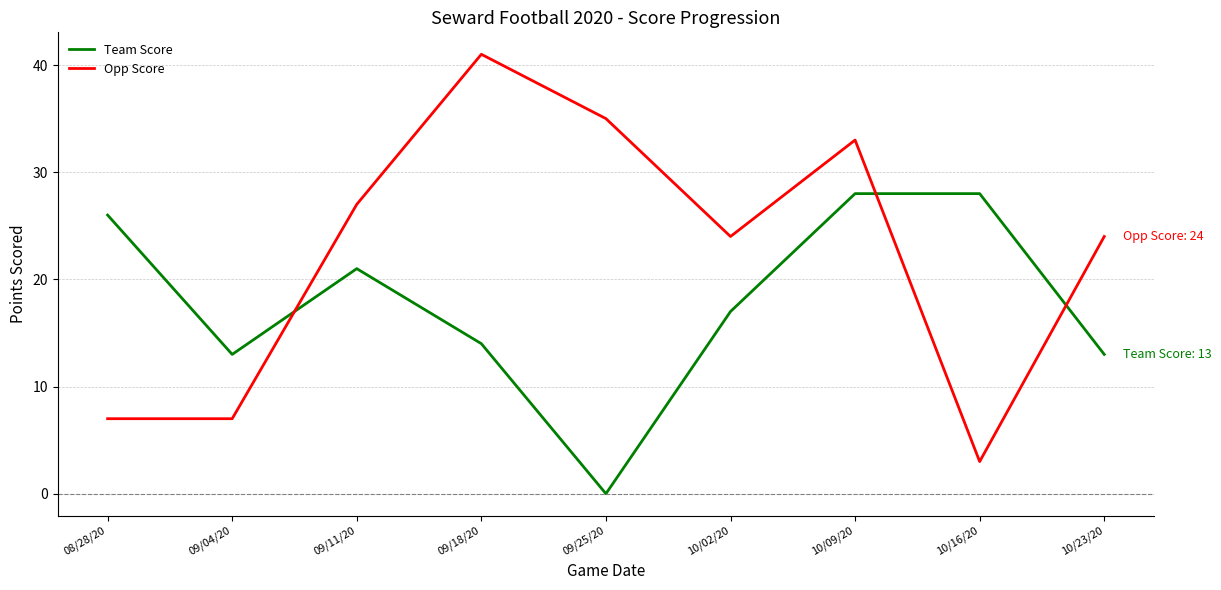

Reading left to right, transcribe all the data shown in this chart.

Team Score: 08/28/20=26	09/04/20=13	09/11/20=21	09/18/20=14	09/25/20=0	10/02/20=17	10/09/20=28	10/16/20=28	10/23/20=13
Opp Score: 08/28/20=7	09/04/20=7	09/11/20=27	09/18/20=41	09/25/20=35	10/02/20=24	10/09/20=33	10/16/20=3	10/23/20=24